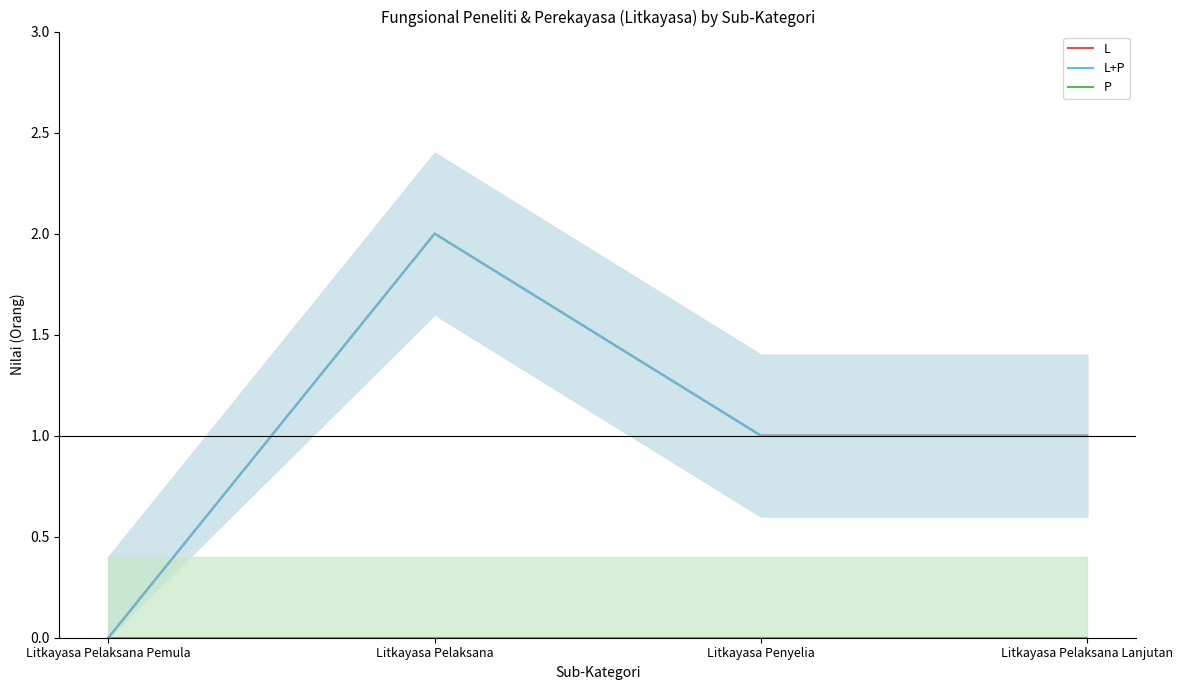

What is the difference between the maximum and second lowest values in the L+P series?

1